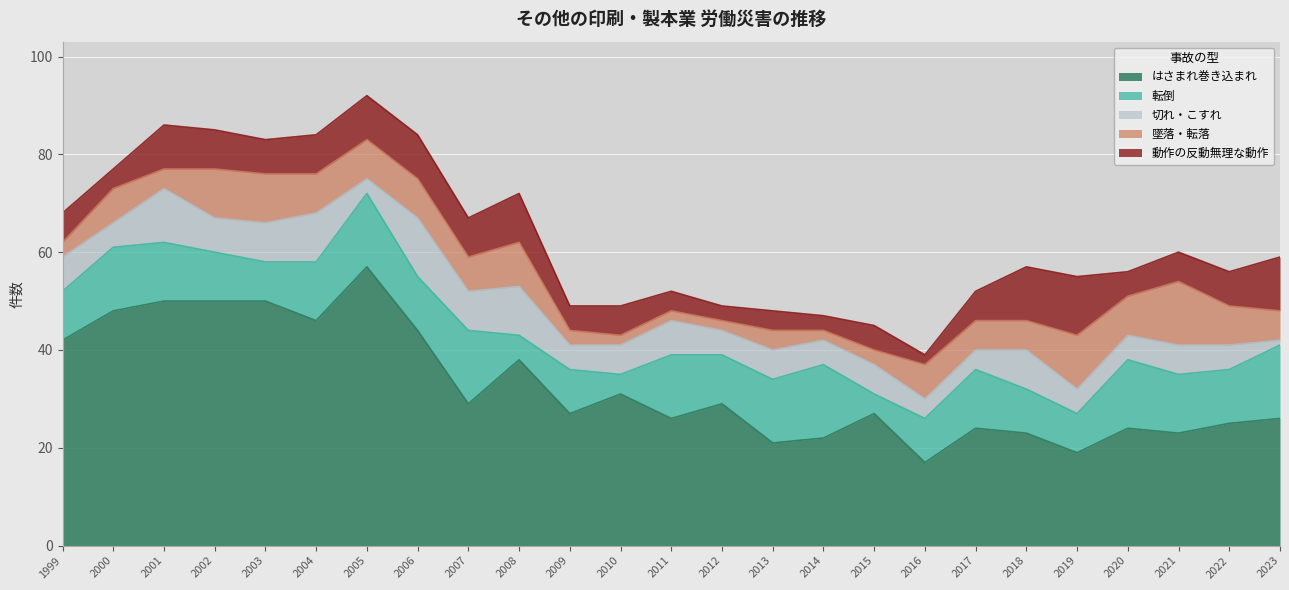

What are all the series names shown in the legend?

はさまれ巻き込まれ, 転倒, 切れ・こすれ, 墜落・転落, 動作の反動無理な動作